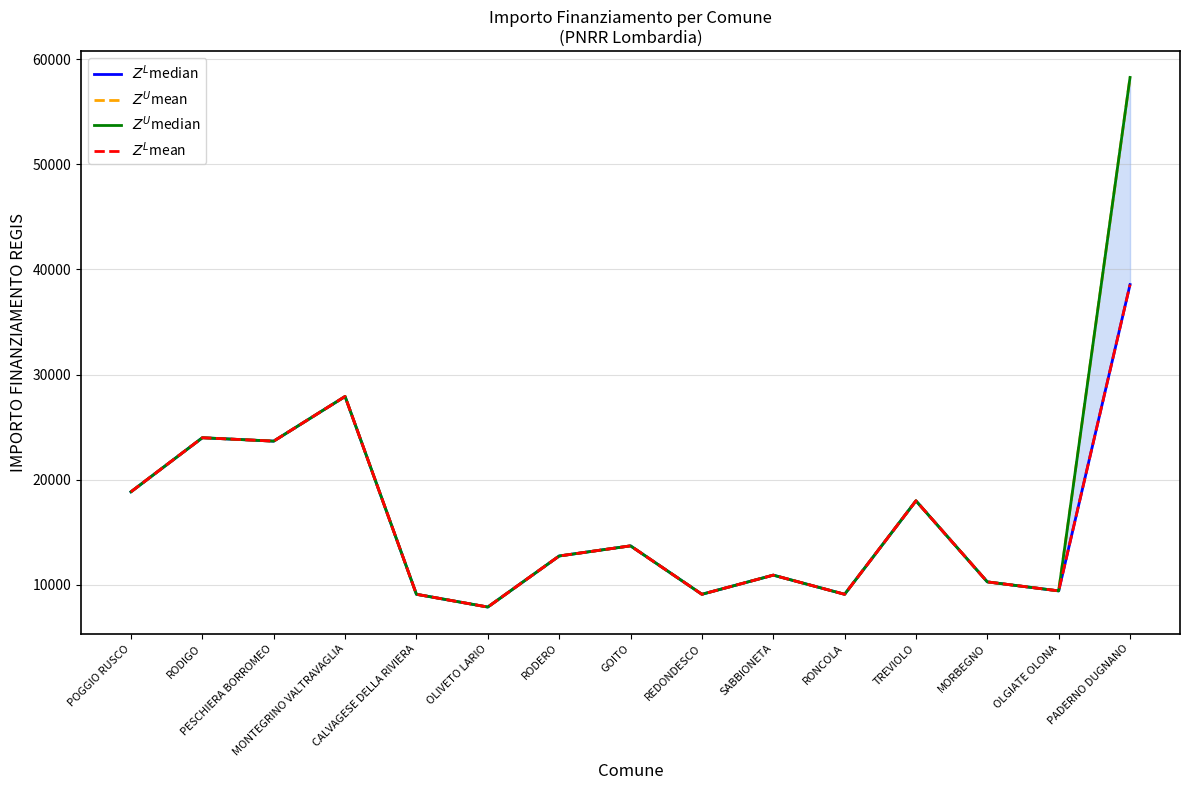

At which category does the chart reach its peak across all series?

PADERNO DUGNANO